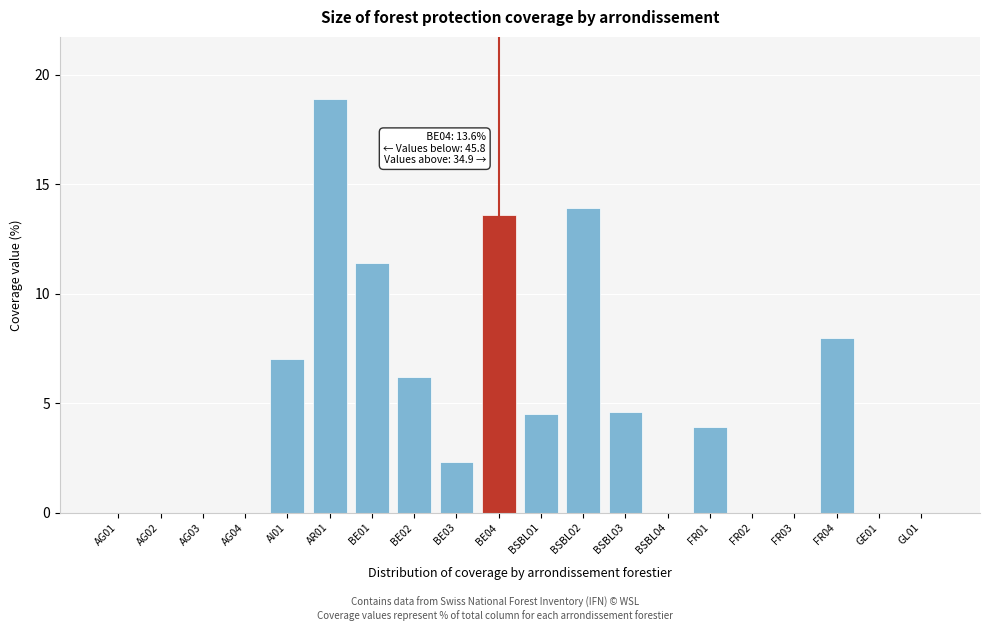

Reading left to right, transcribe all the data shown in this chart.

AG01=0.0	AG02=0.0	AG03=0.0	AG04=0.0	AI01=7.0	AR01=18.9	BE01=11.4	BE02=6.2	BE03=2.3	BE04=13.6	BSBL01=4.5	BSBL02=13.9	BSBL03=4.6	BSBL04=0.0	FR01=3.9	FR02=0.0	FR03=0.0	FR04=8.0	GE01=0.0	GL01=0.0